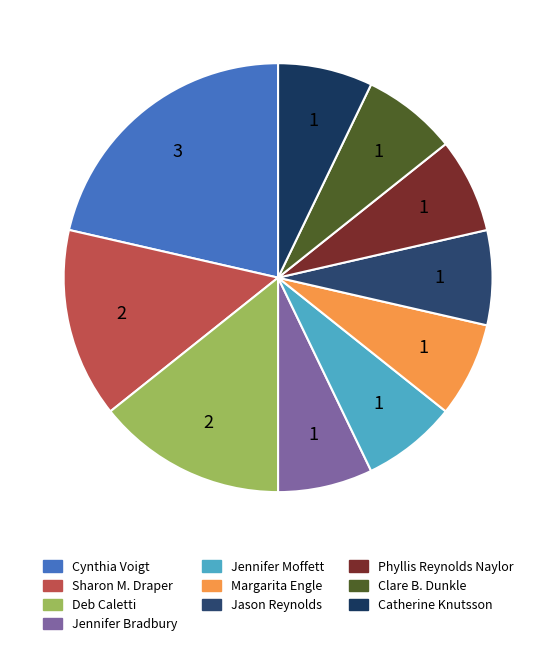

Count the number of slices in the pie.

10